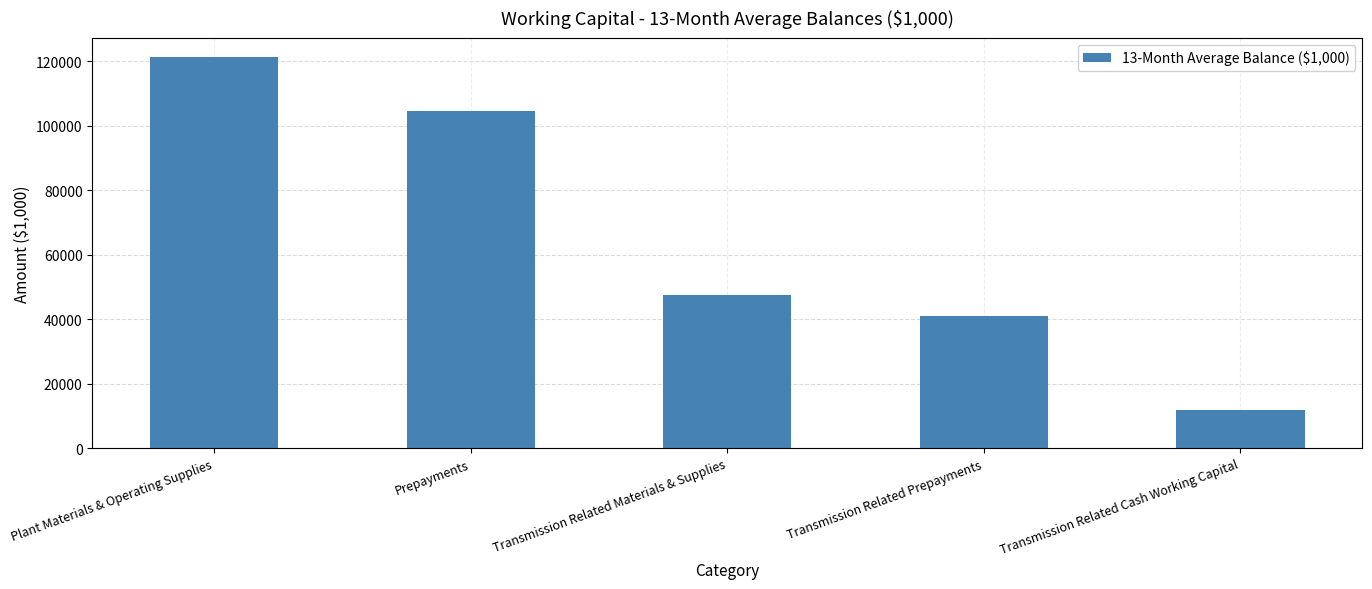

List the labels in order of value, smallest first.

Transmission Related Cash Working Capital, Transmission Related Prepayments, Transmission Related Materials & Supplies, Prepayments, Plant Materials & Operating Supplies